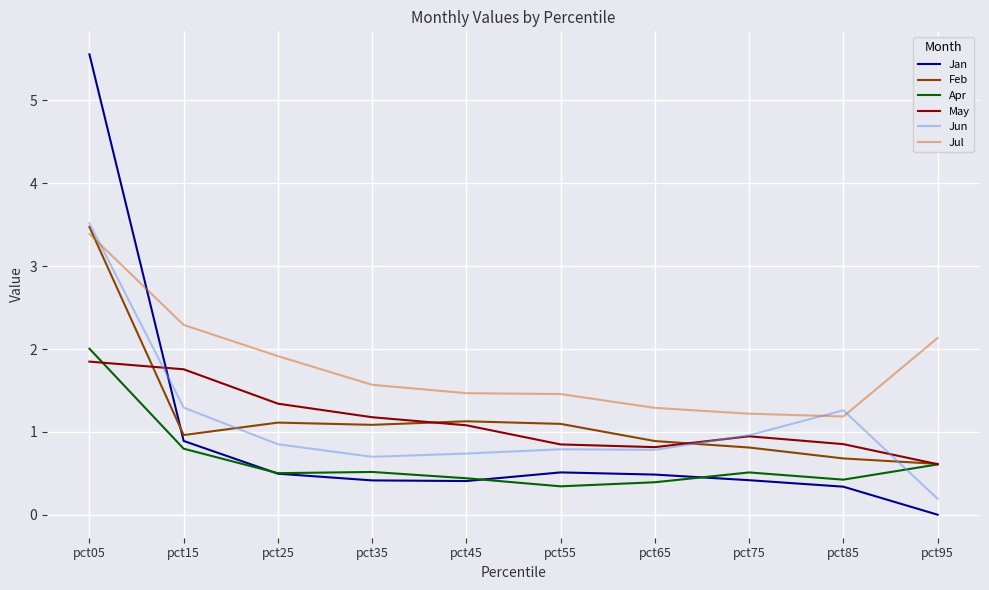

Is it true that Jul equals 1.7 at pct85?

False